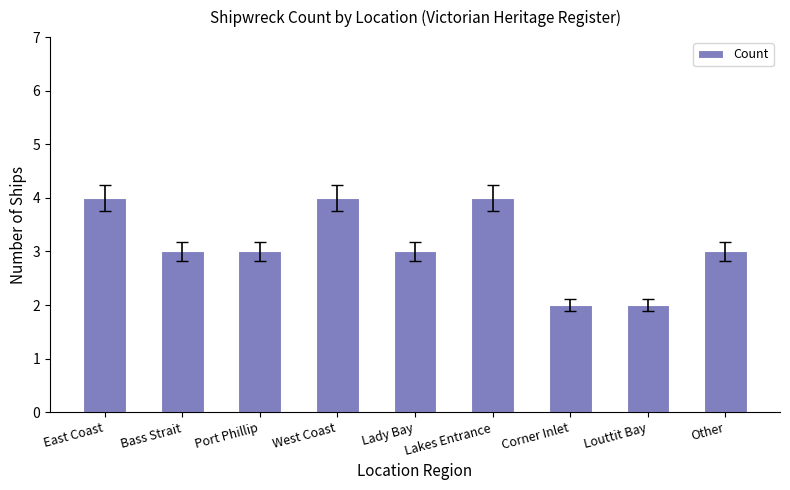

What is the sum of the values at Lady Bay and Corner Inlet?

5